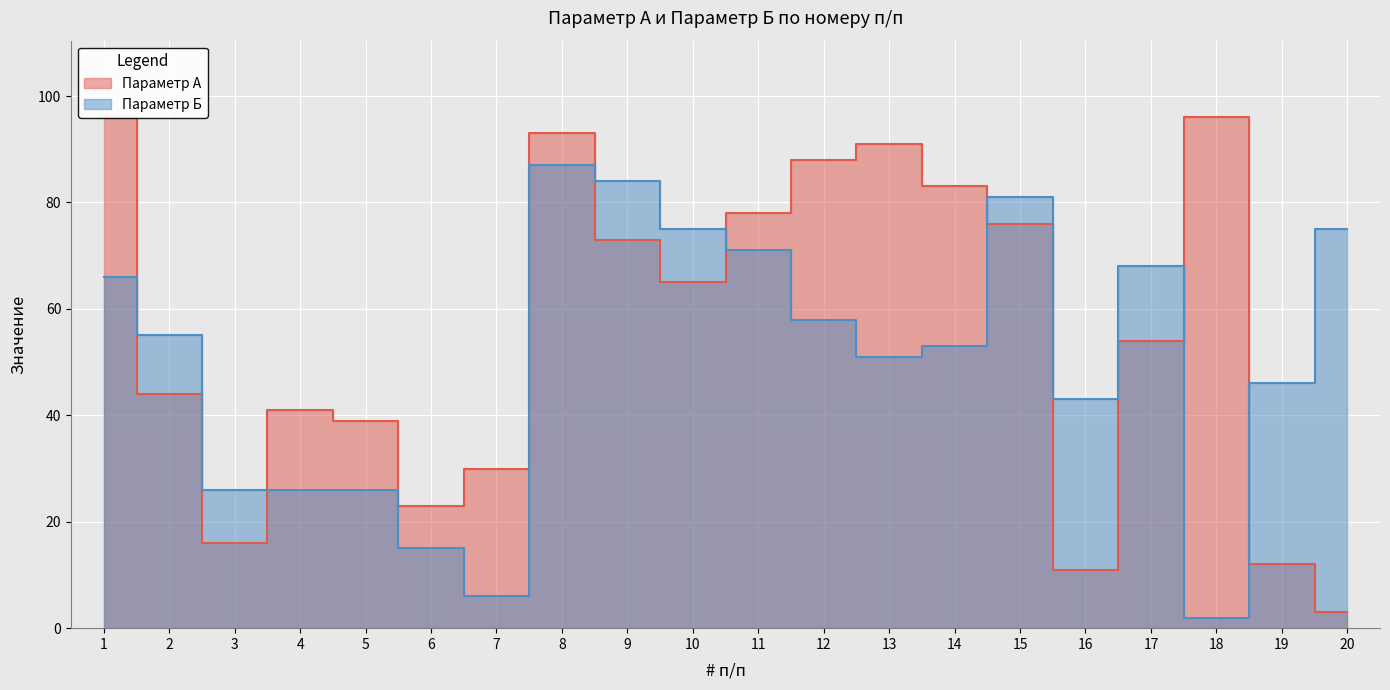

Reading right to left, transcribe all the data shown in this chart.

Параметр А: 3	12	96	54	11	76	83	91	88	78	65	73	93	30	23	39	41	16	44	96
Параметр Б: 75	46	2	68	43	81	53	51	58	71	75	84	87	6	15	26	26	26	55	66